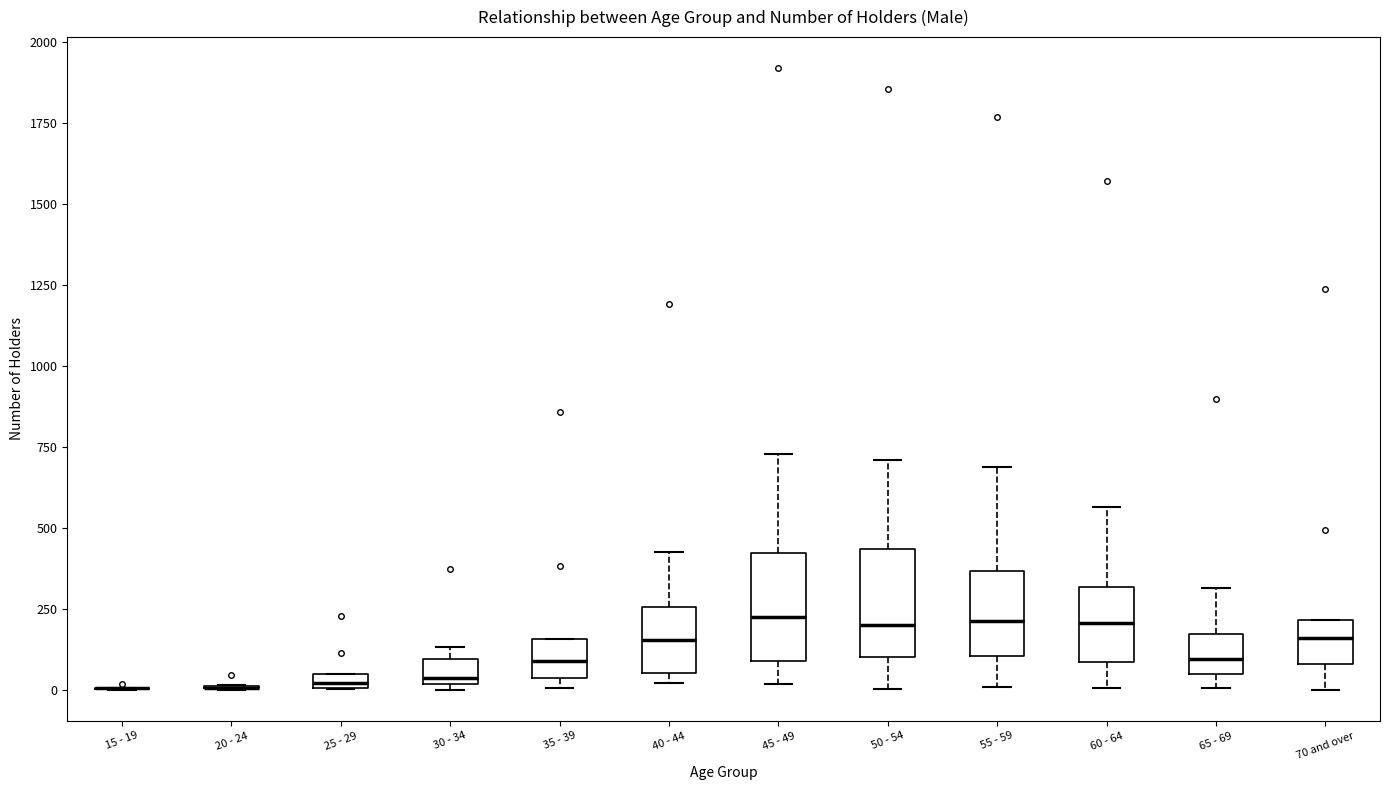

Where is the lower edge of the box for 25 - 29 on the y-axis? The values are not printed on the chart, so give them approximately, as read against the axis.

0